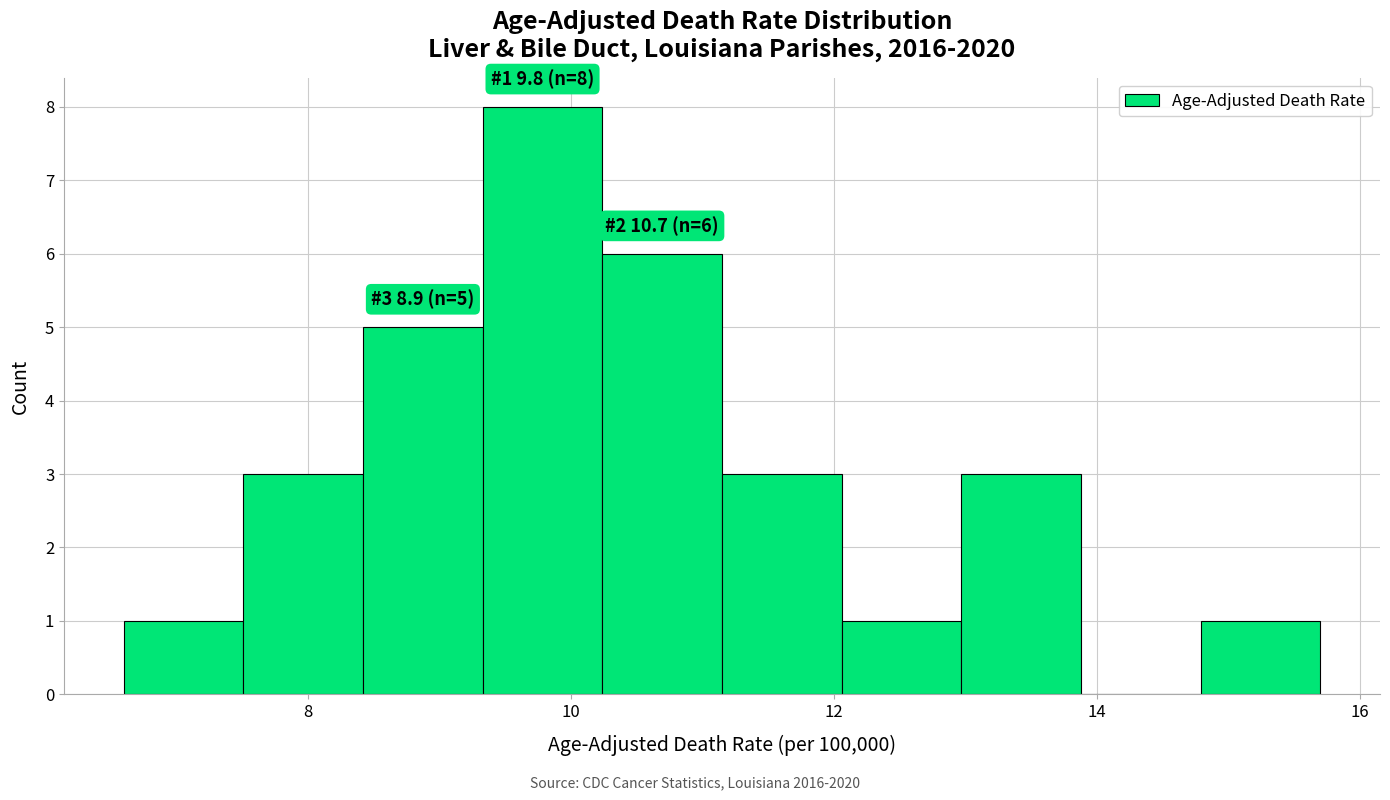

Which range on the x-axis has the tallest bar?

9.4 to 10.2